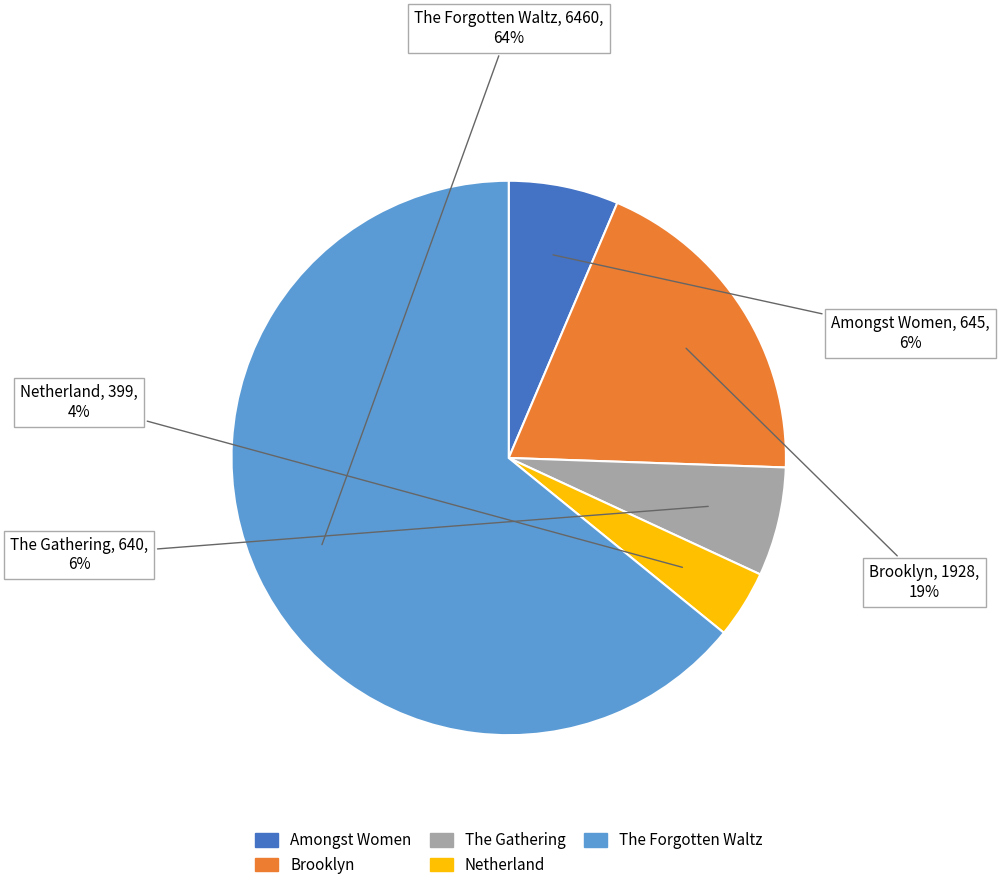

What is the majority slice?

The Forgotten Waltz